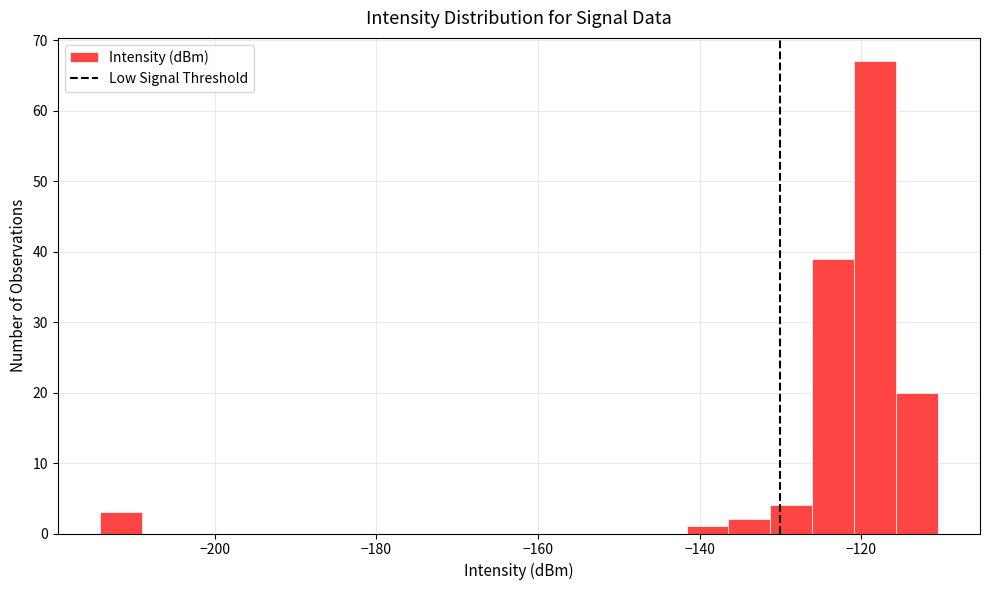

Read against the x-axis, roughly where is the centre of the tallest bar?

-118